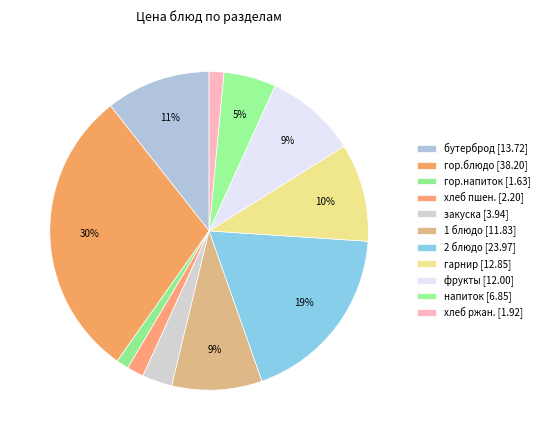

What is the total percentage of фрукты and гарнир?

19.2%